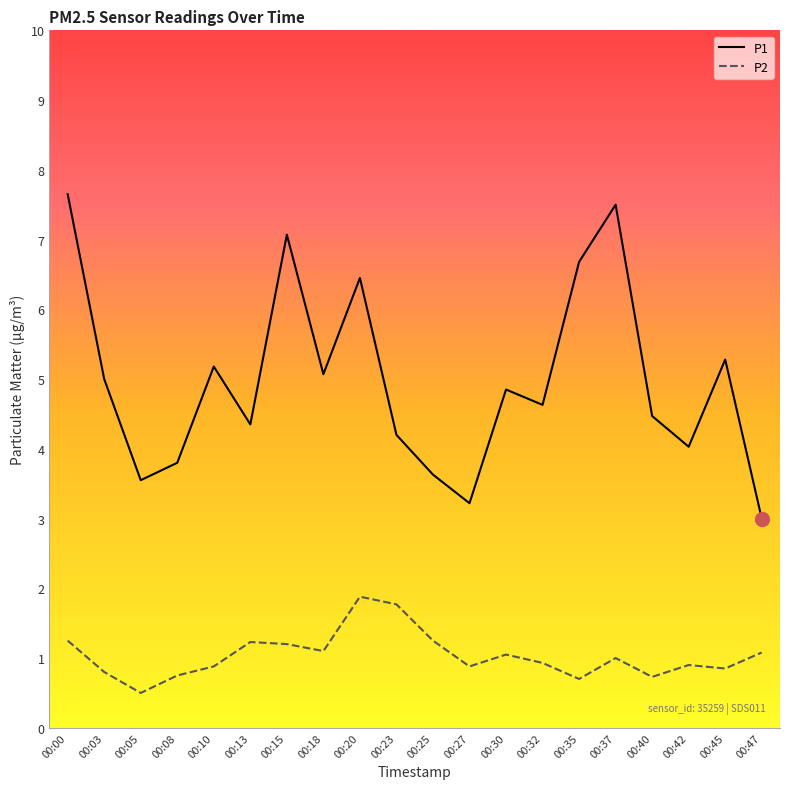

At which category does P1 reach its first local peak?

00:10